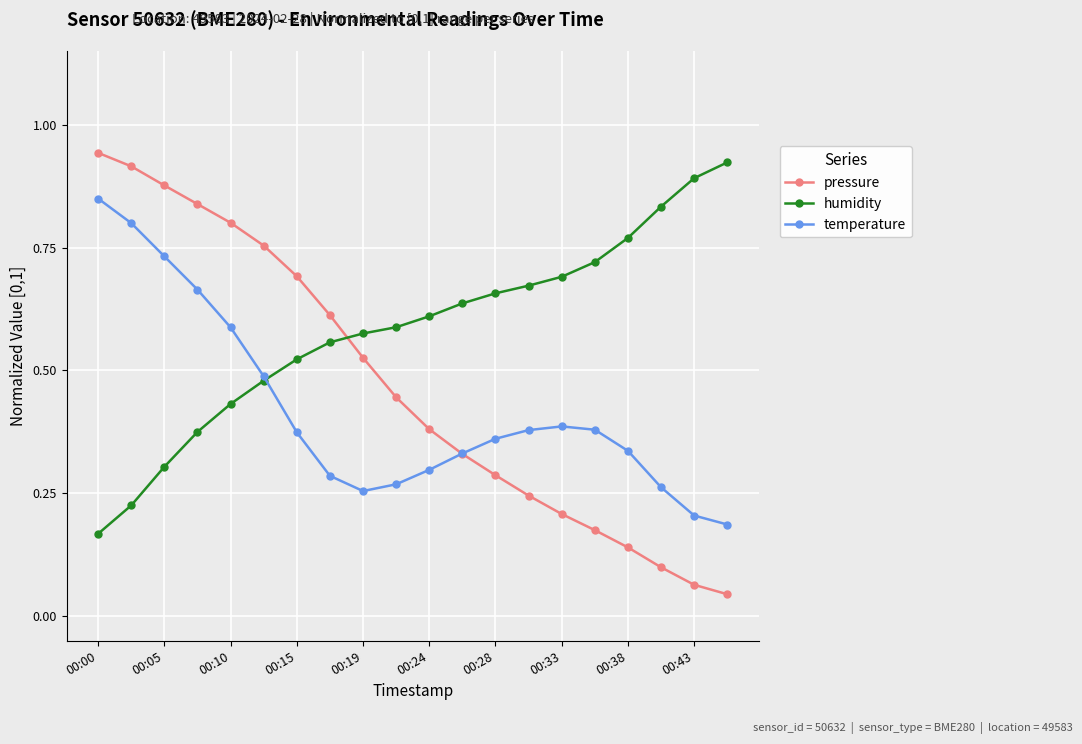

List the series in order of their overall mean, highest first.

humidity, pressure, temperature